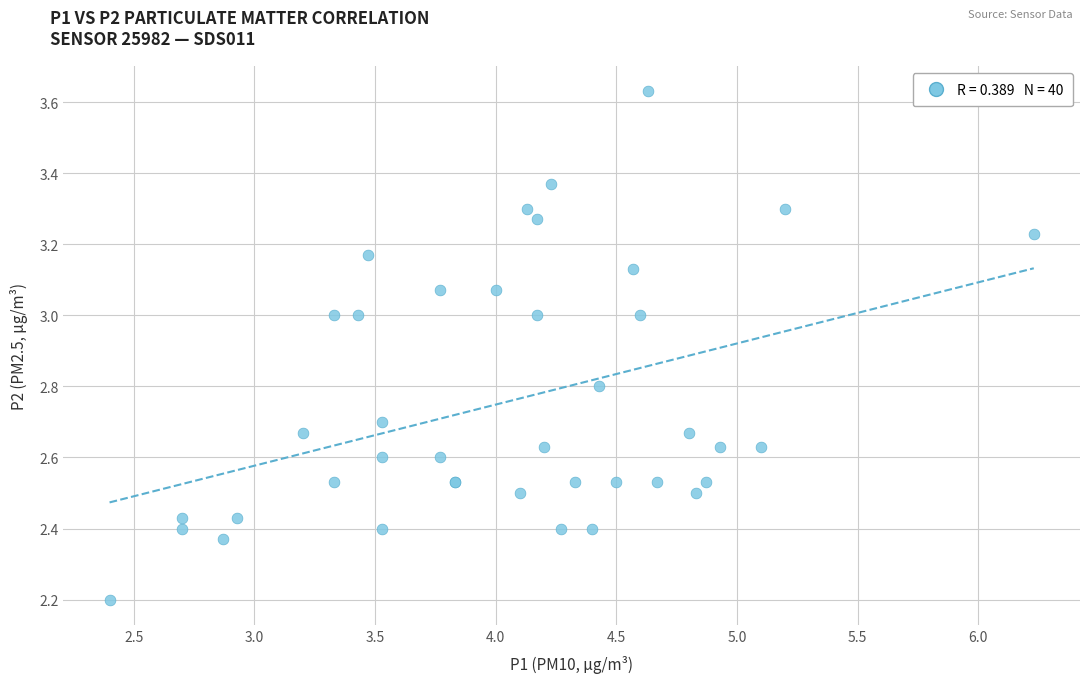

What Y value in the scatter plot is closest to 2?

2.2